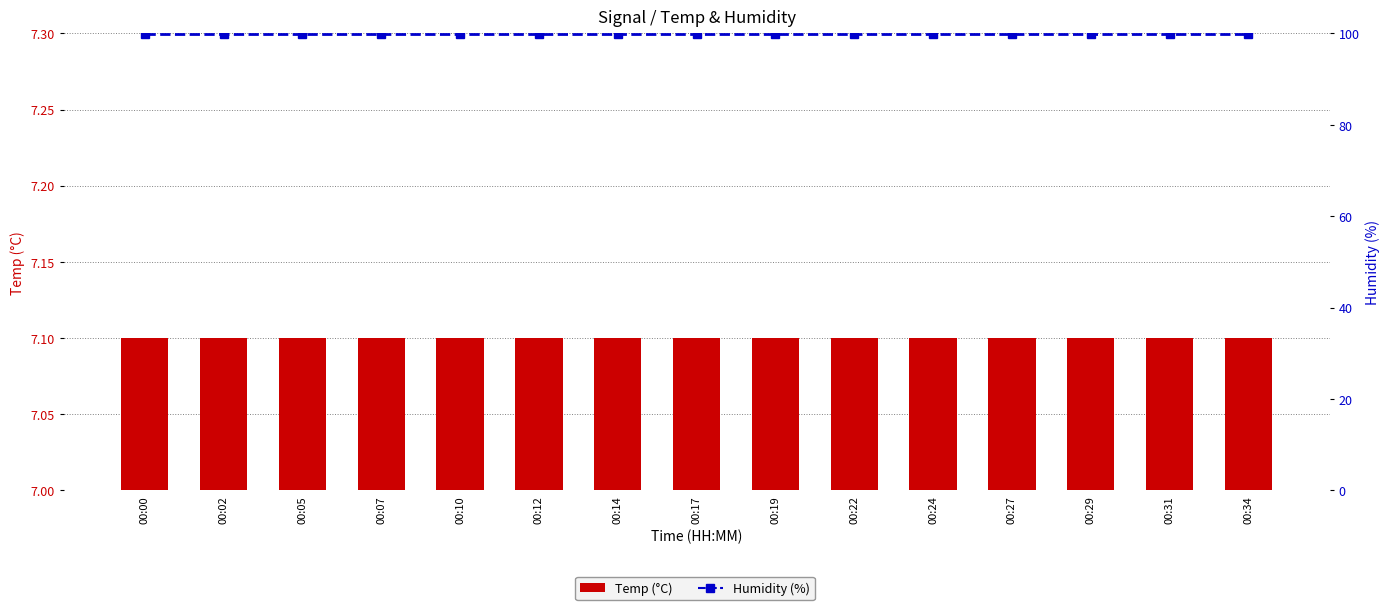

What is the value of the Humidity (%) bar at the 8th from the left?

99.9